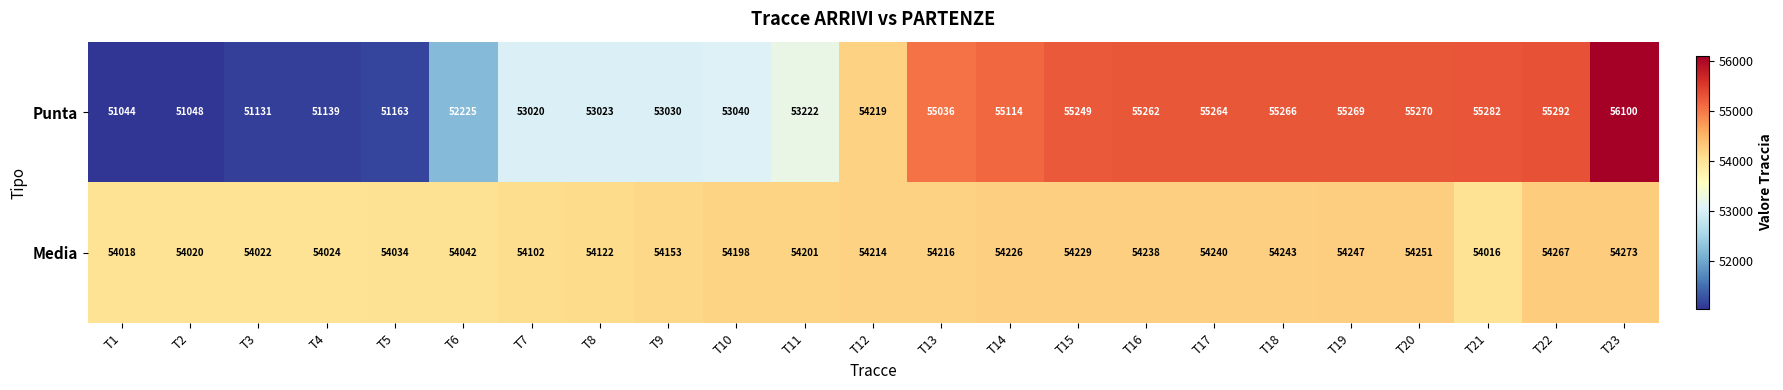

What is the sum of the Punta values at T14 and T12?

109333